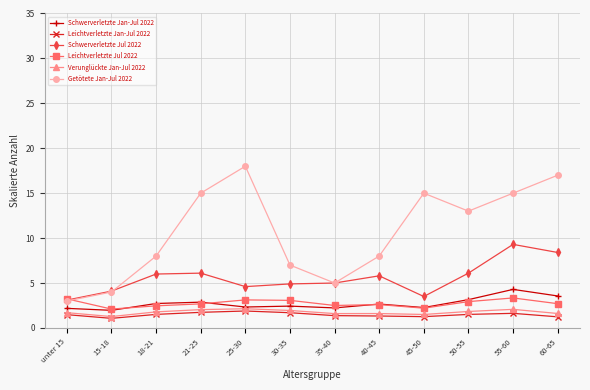

True or false: Getötete Jan-Jul 2022 has a value of 4.0 at 15-18.

True